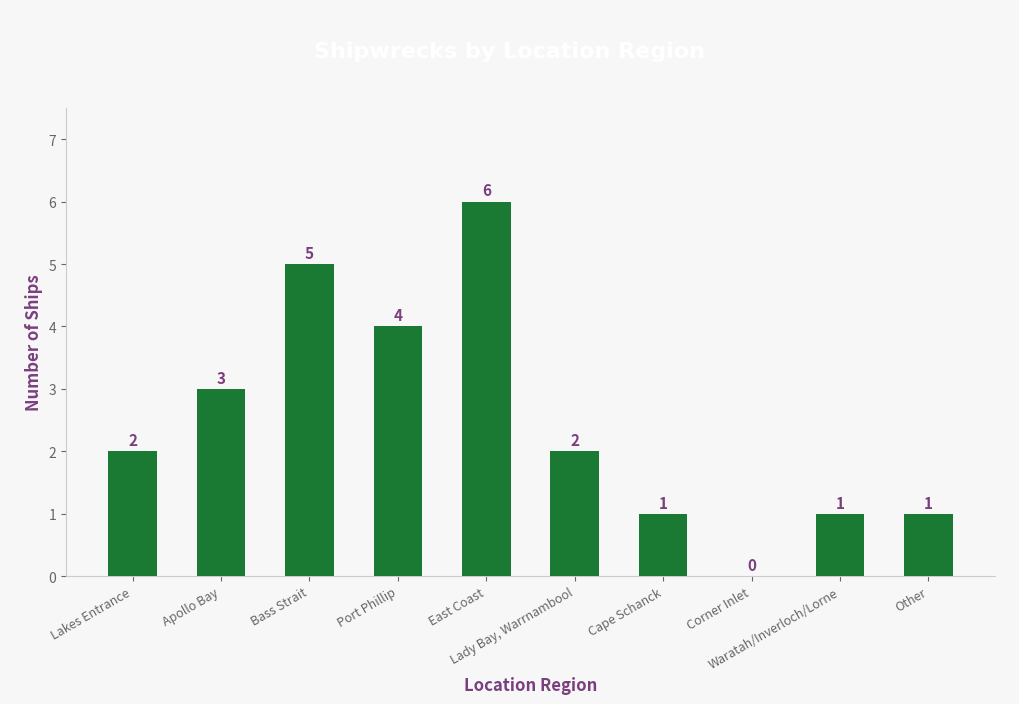

Reading right to left, what are all the values shown in this chart?

1	1	0	1	2	6	4	5	3	2